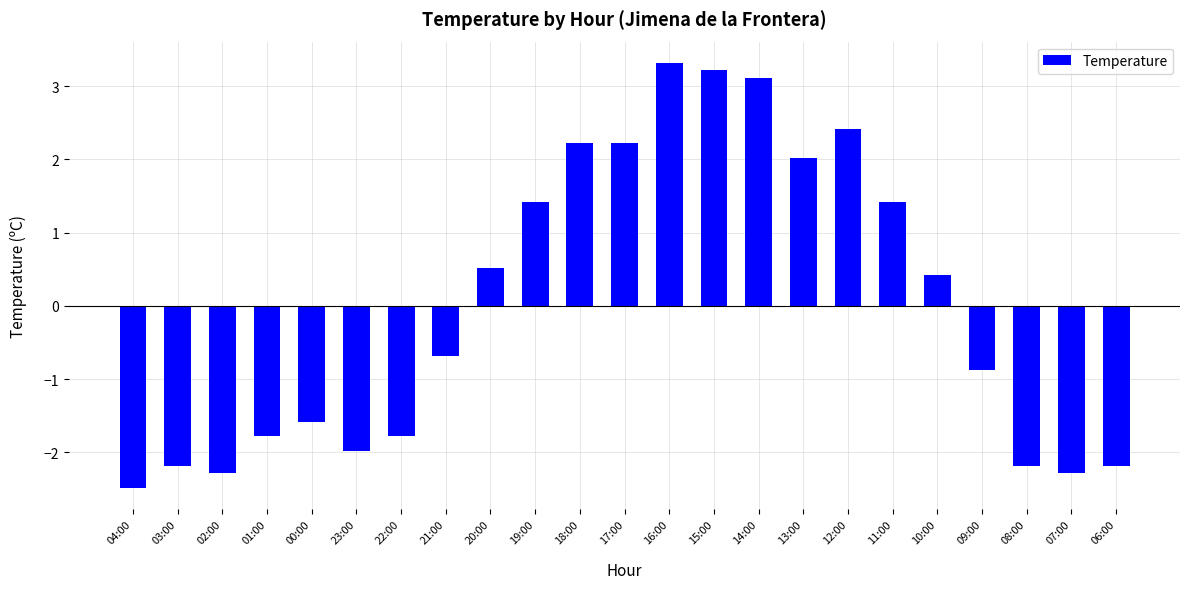

Read the value at 14:00.

3.1